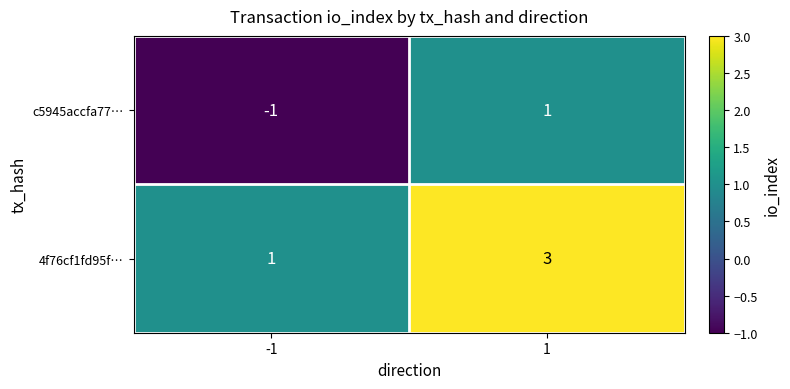

Reading left to right, extract all data points from this chart.

c5945accfa77…: -1=-1	1=1
4f76cf1fd95f…: -1=1	1=3